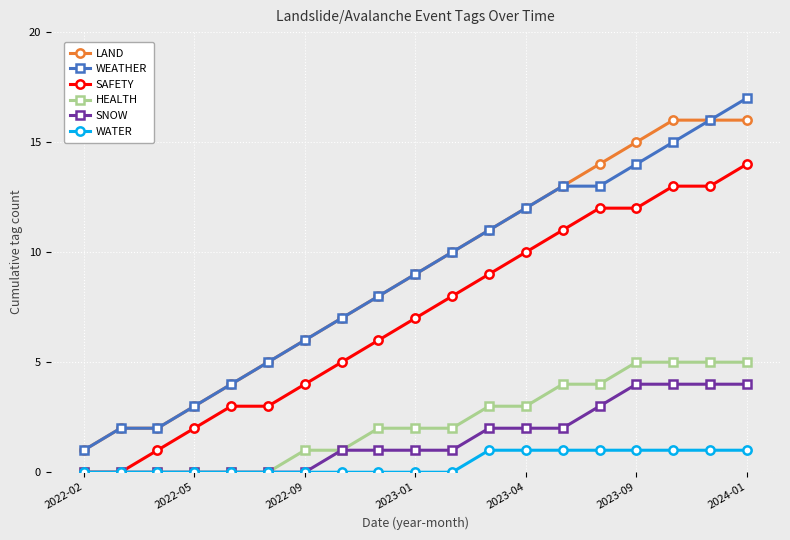

True or false: WEATHER and HEALTH cross at least once.

False